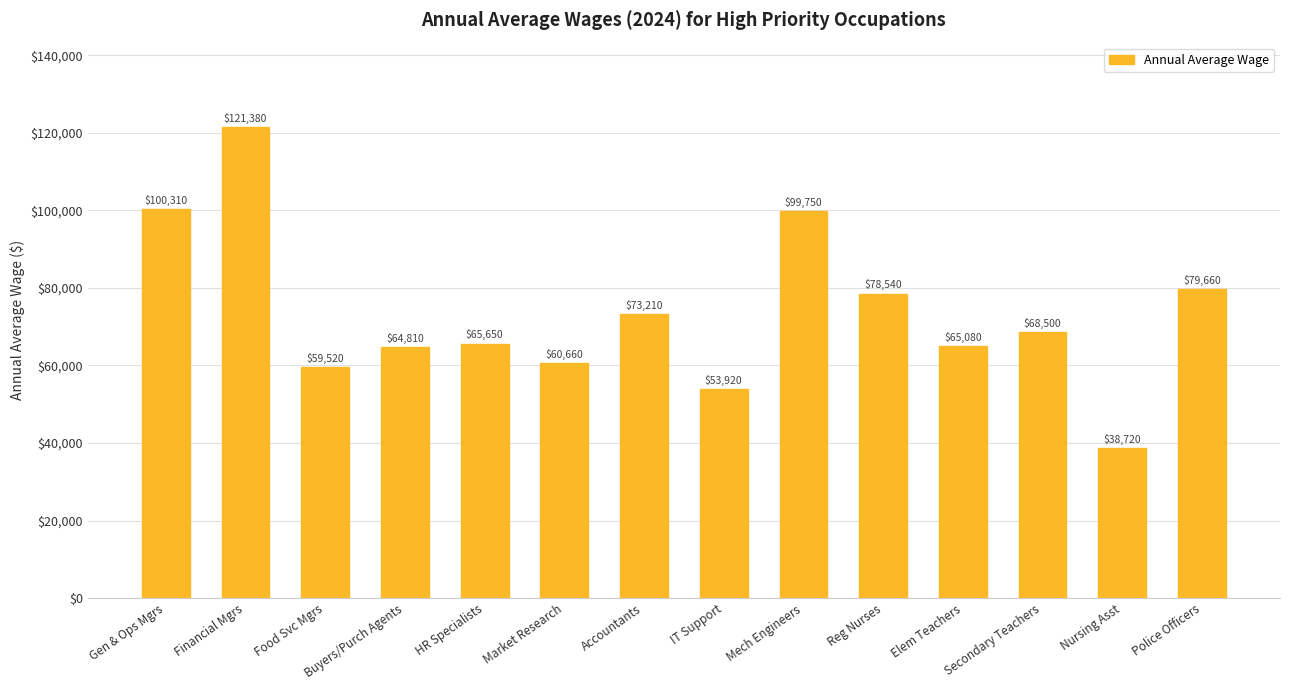

What position from the left is Secondary Teachers?

12